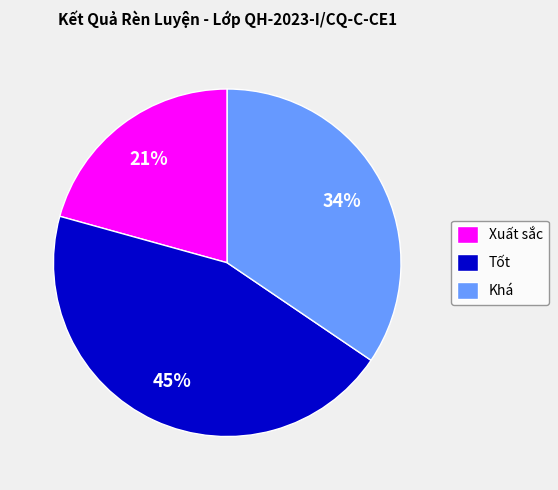

Which category has the smallest portion of the pie?

Xuất sắc